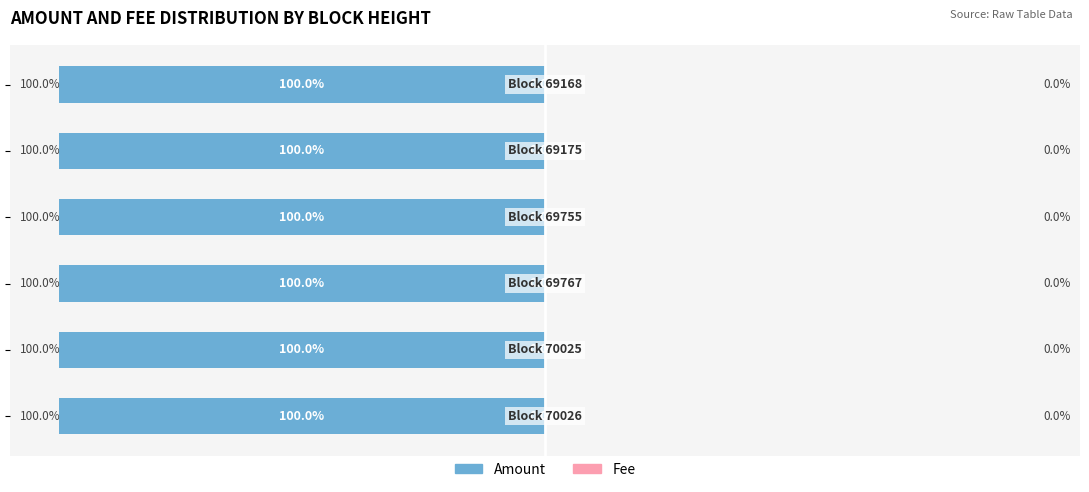

How many bars are there in total?

12